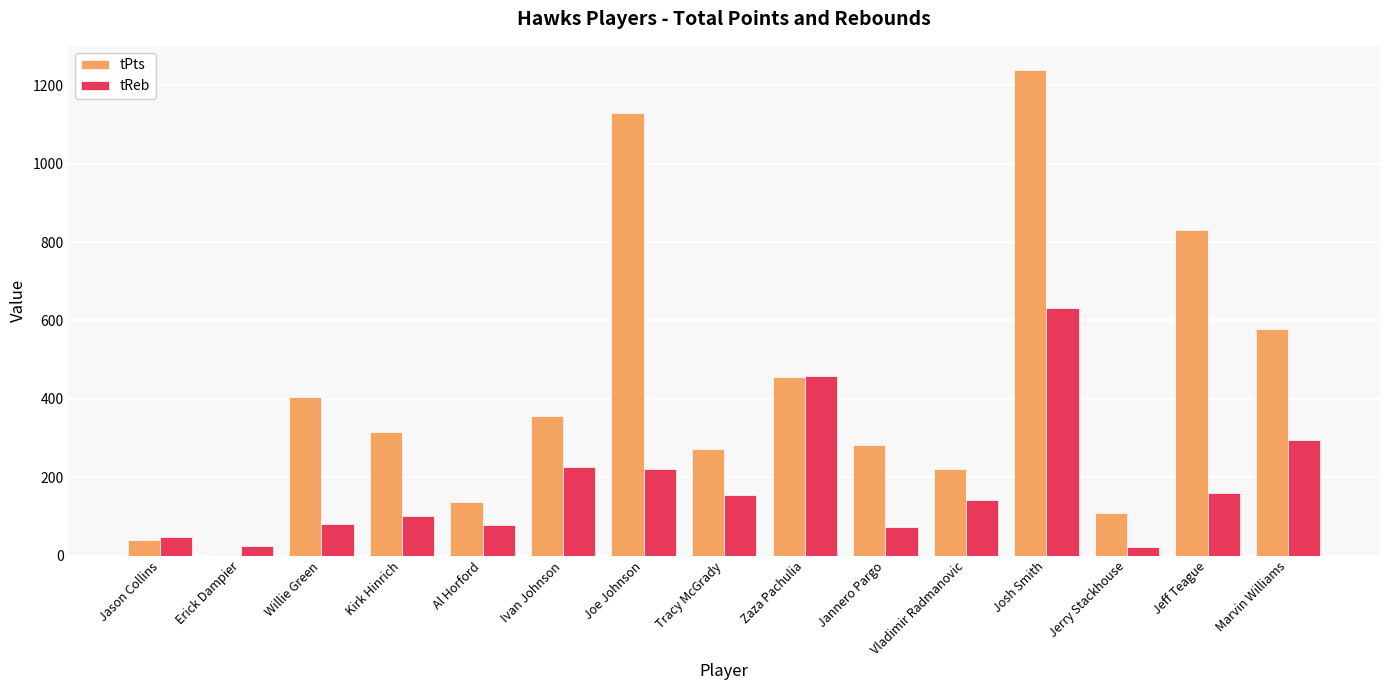

What is the total value across all series at Jannero Pargo?

355